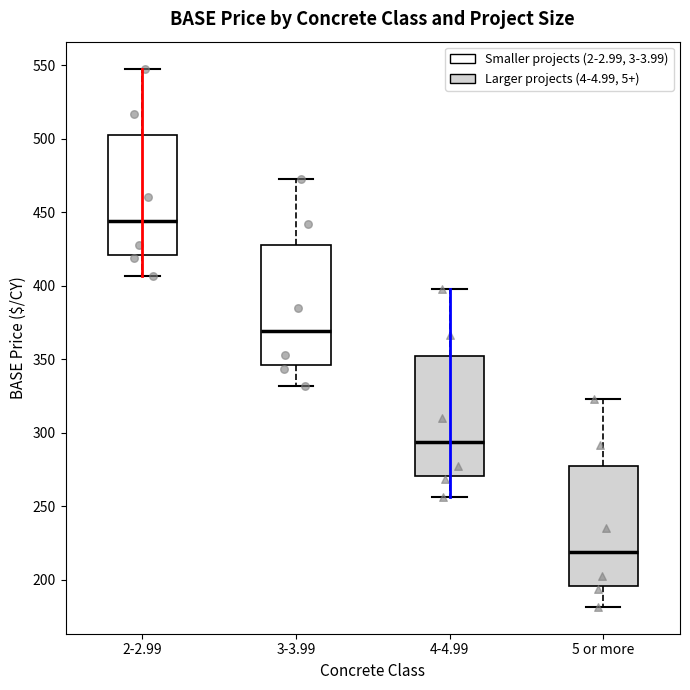

Where is the upper edge of the box for 4-4.99 on the y-axis? The values are not printed on the chart, so give them approximately, as read against the axis.

355